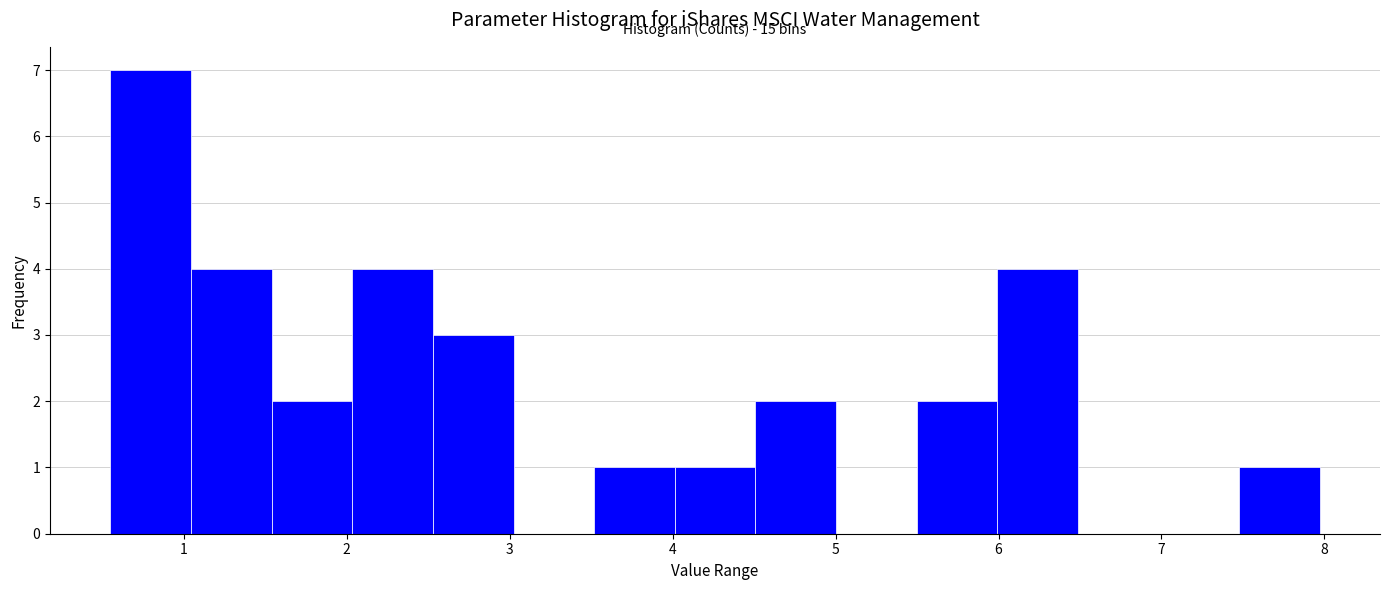

Over which range of the x-axis is the bar tallest?

0.6 to 1.0